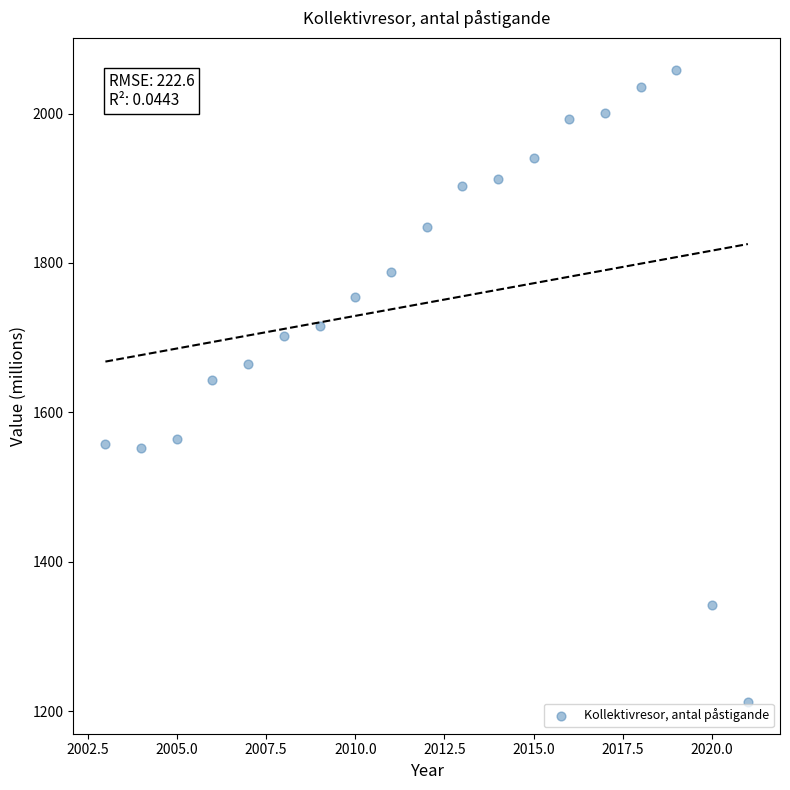

What is the range of X values (max minus min)?

18